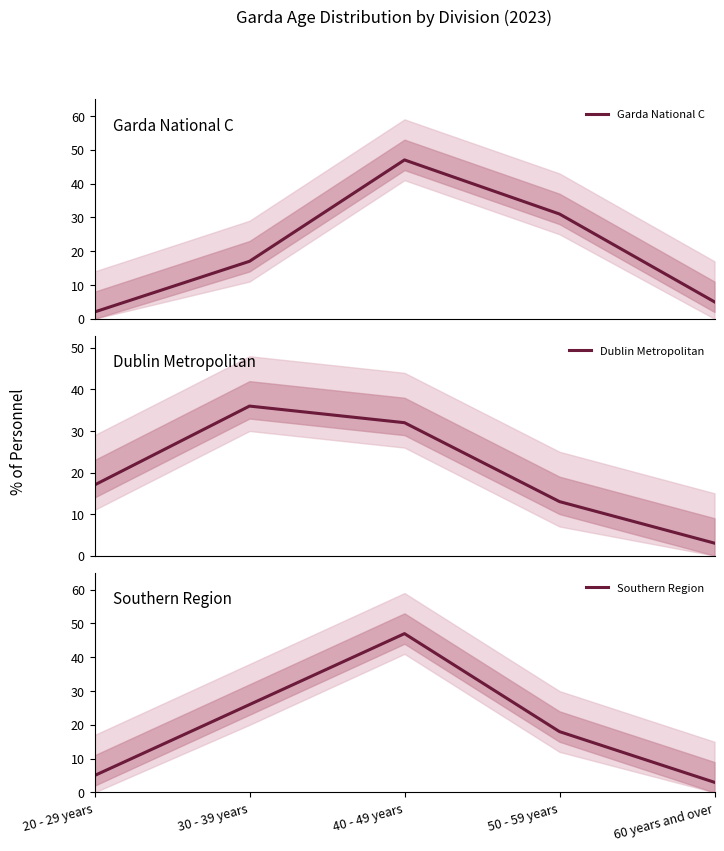

The value of Garda National C at 50 - 59 years is 11. True or false?

False